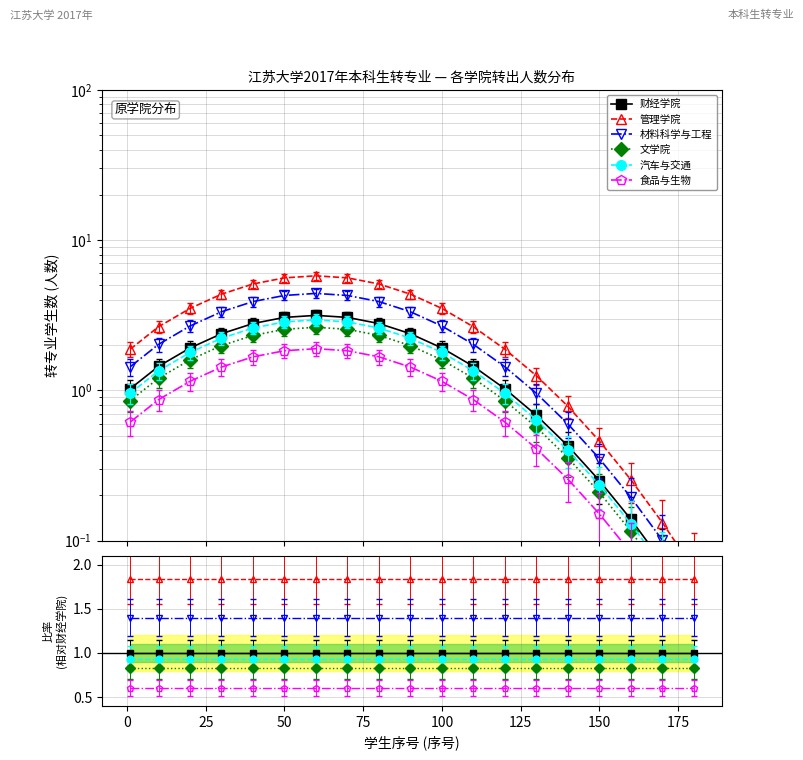

True or false: 财经学院 has a value of 0.7 at 0.

False